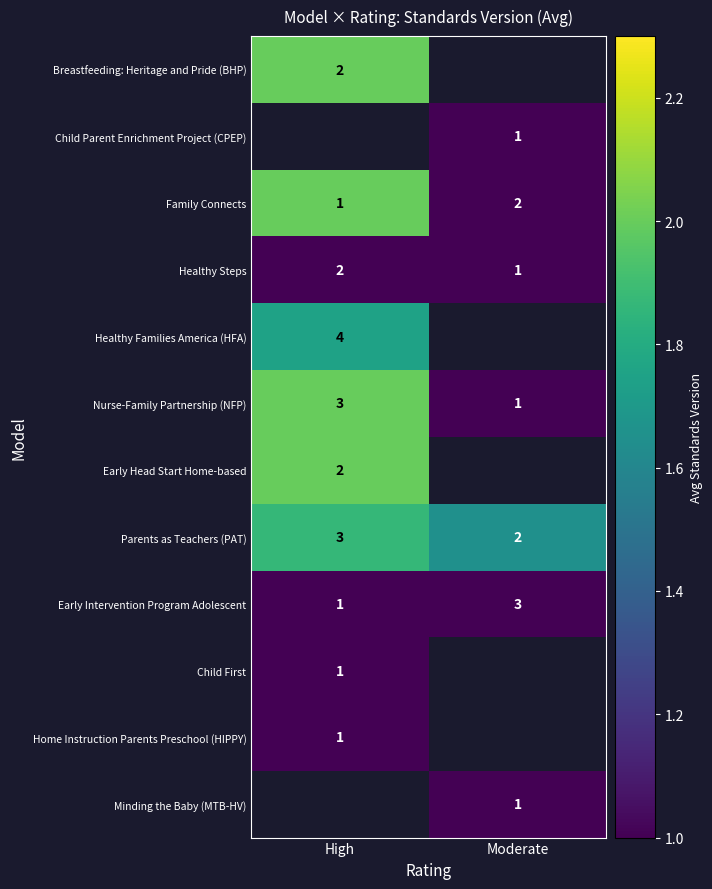

The value of Early Intervention Program Adolescent at Moderate is 3. True or false?

True